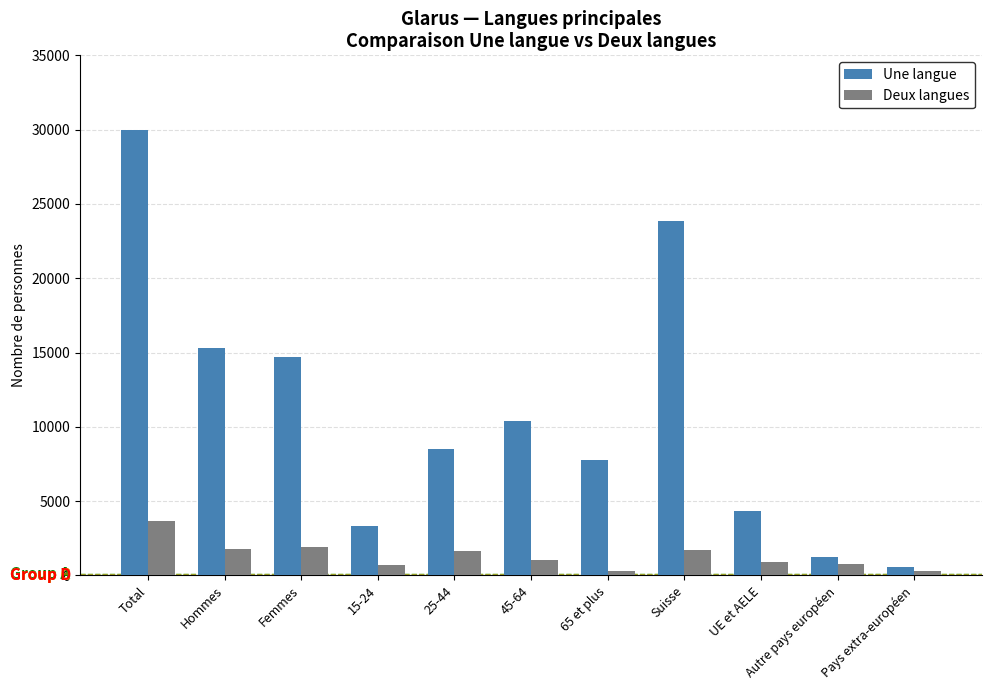

How many groups of bars are there?

11